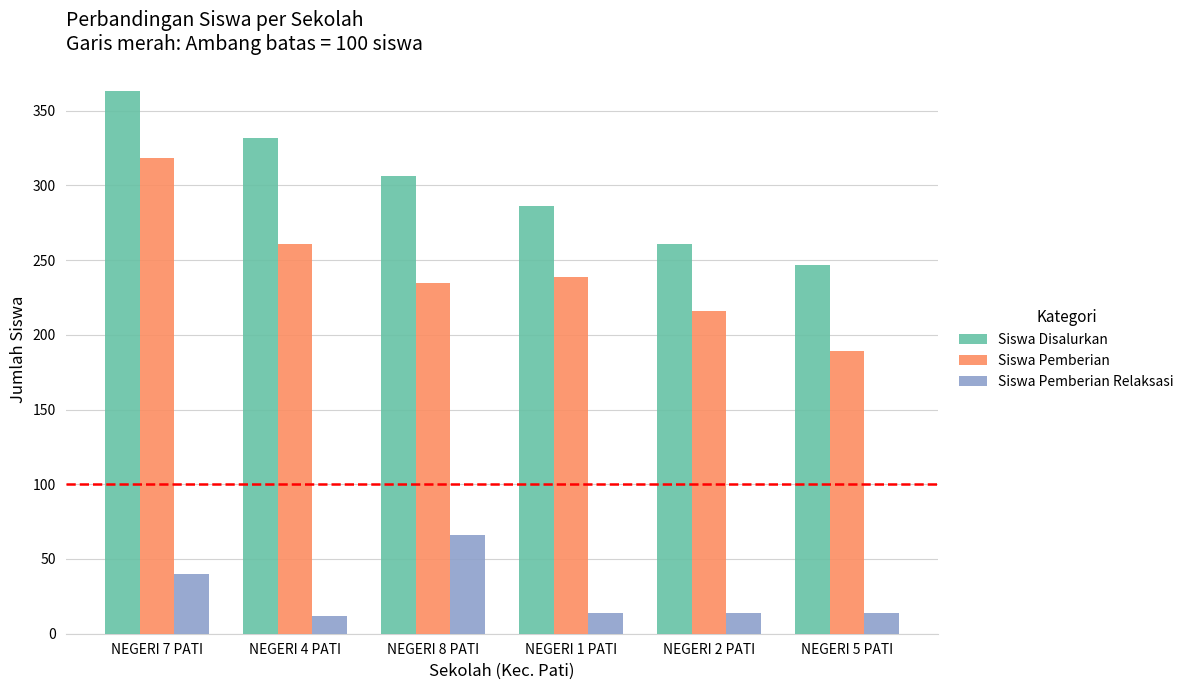

Which series has the largest range (max minus min)?

Siswa Pemberian